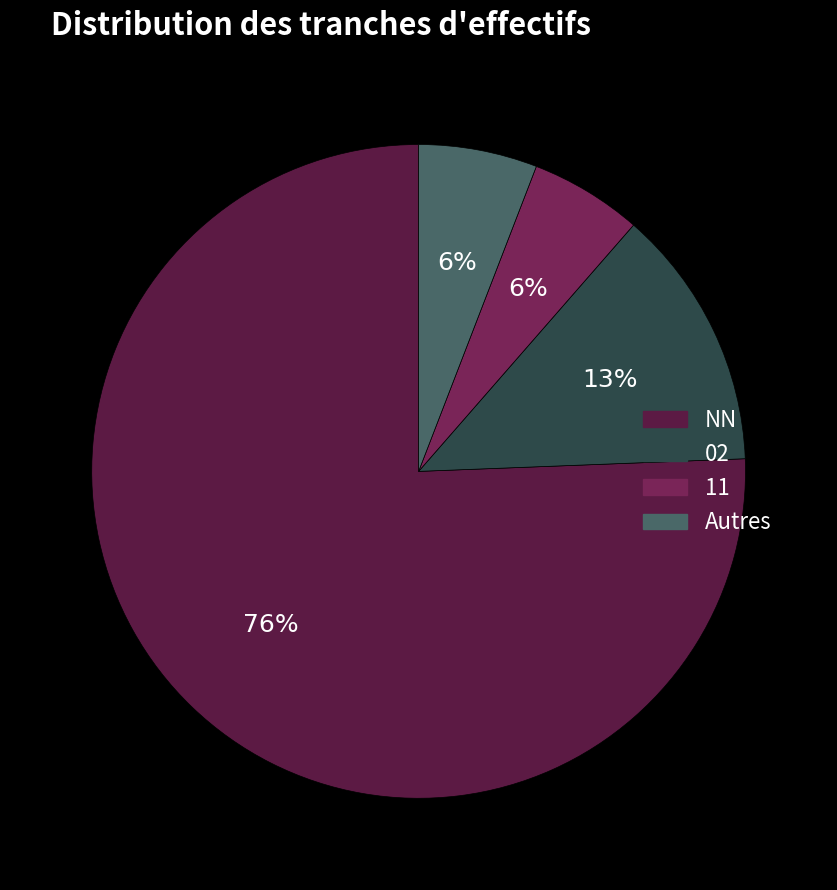

To the nearest percent, what portion does 11 represent?

6%